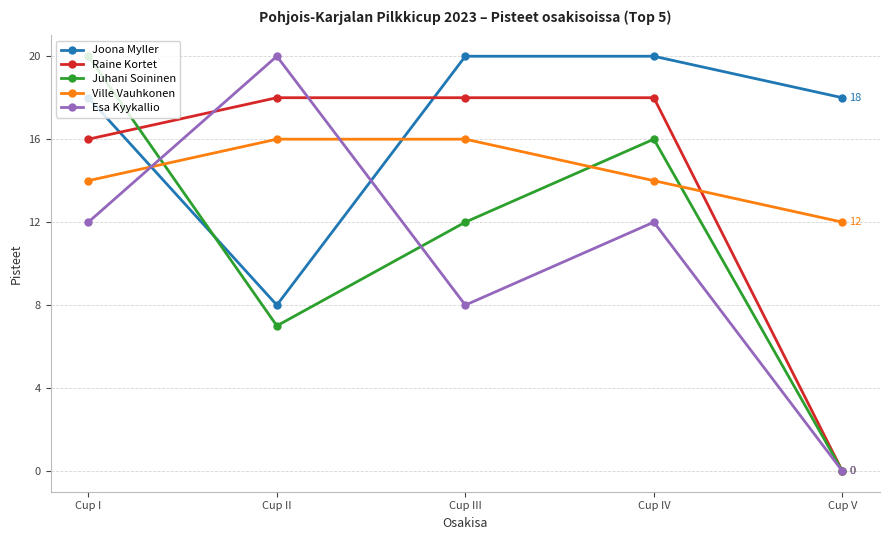

Count the number of data series in this chart.

5